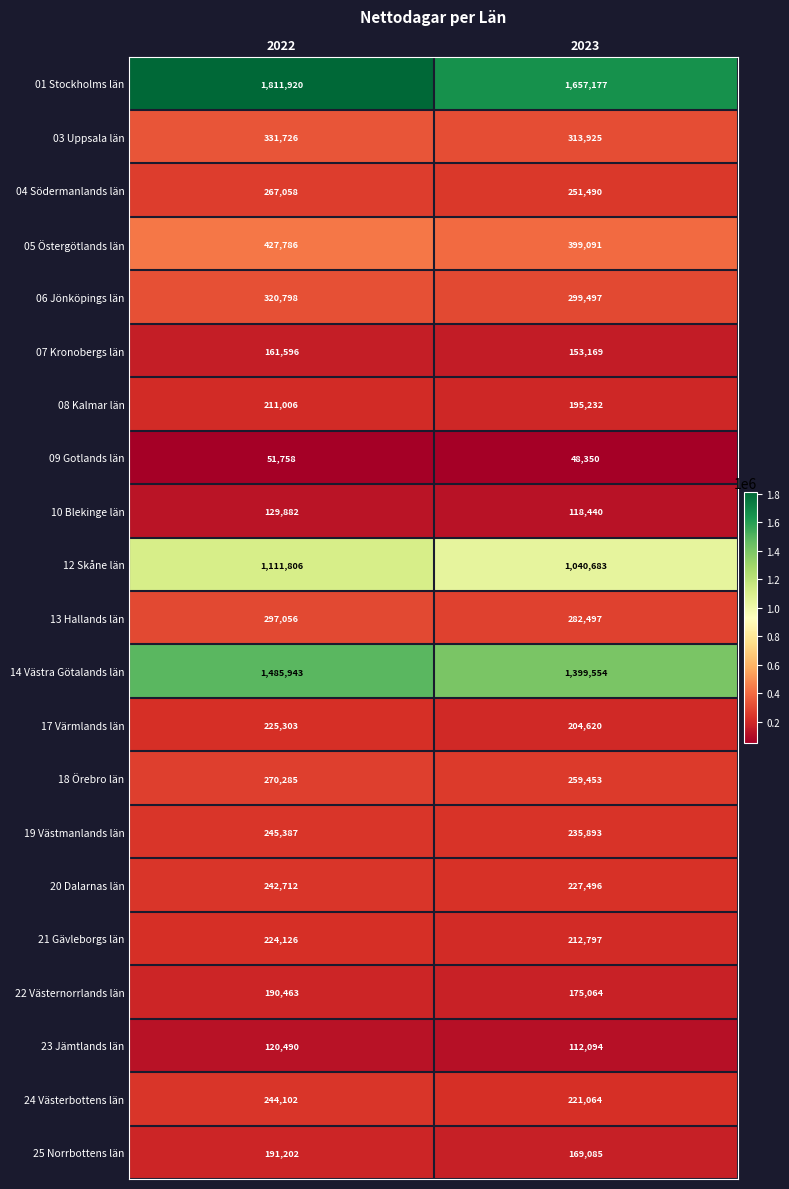

What is the difference between the maximum and minimum values in the 10 Blekinge län series?

11442